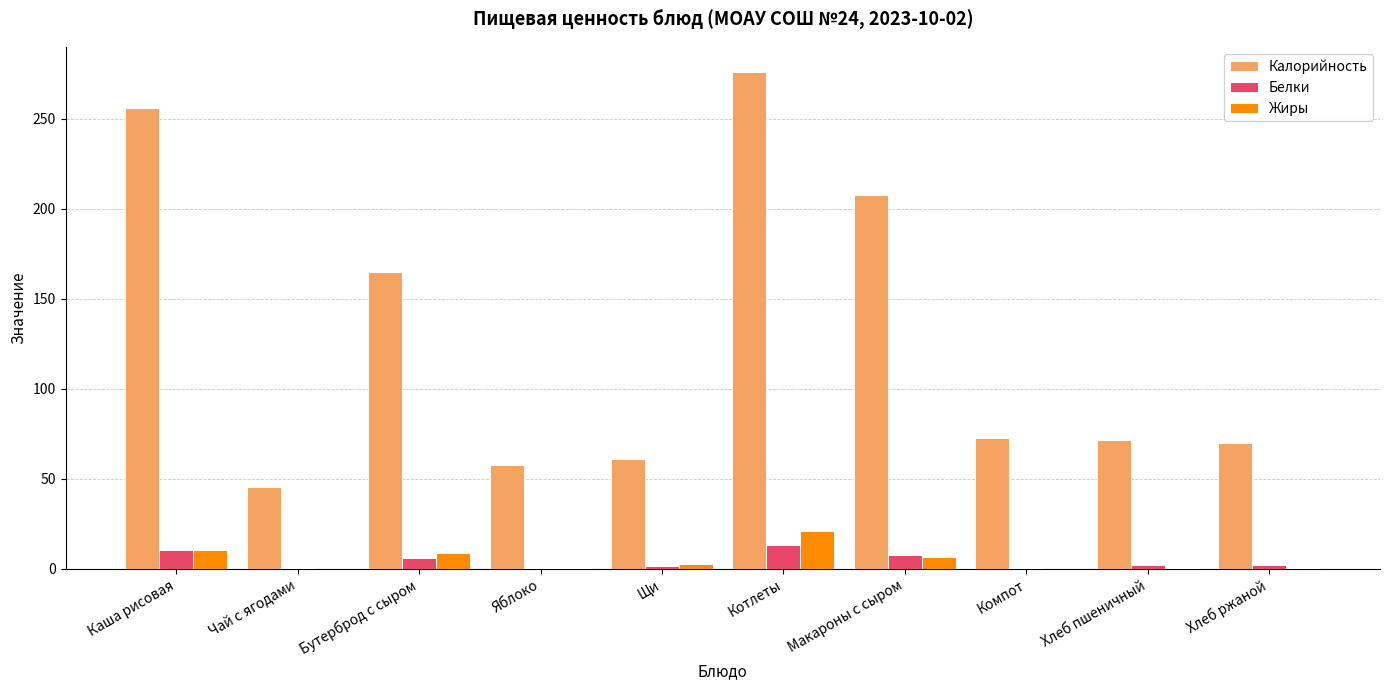

Count the number of categories in the chart.

10